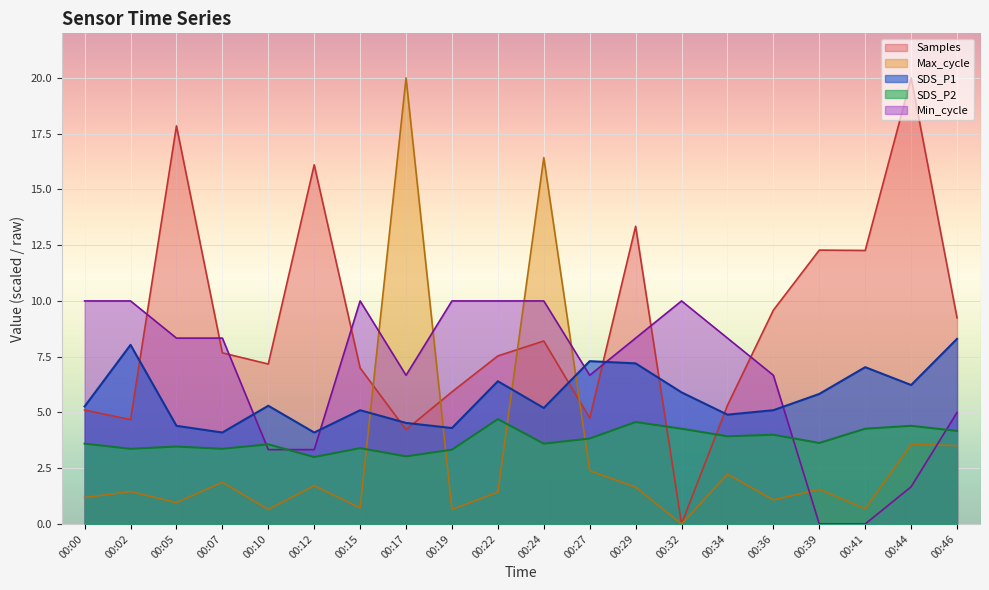

True or false: Samples_scaled and SDS_P2 cross at least once.

True